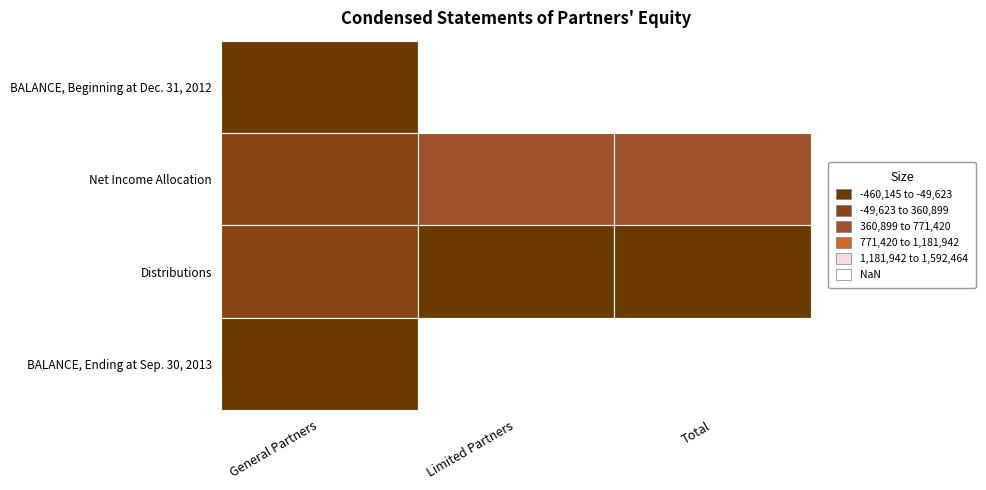

Rank the categories by Distributions value from highest to lowest.

0, 1, 2